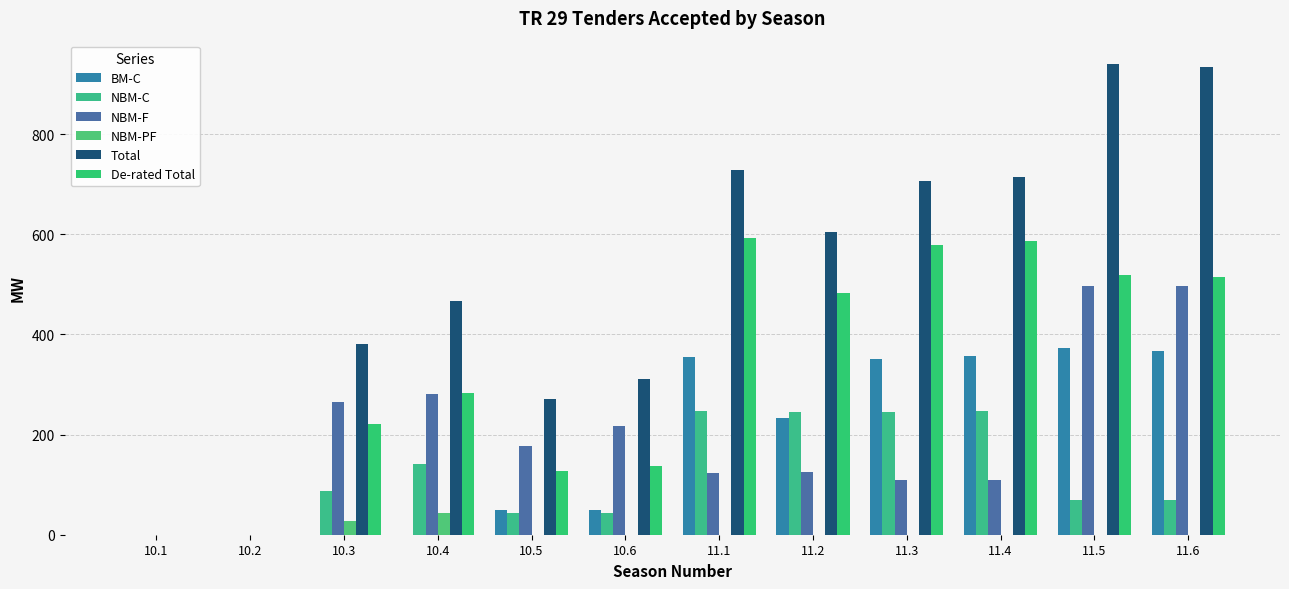

At how many categories does at least one series exceed 744?

2